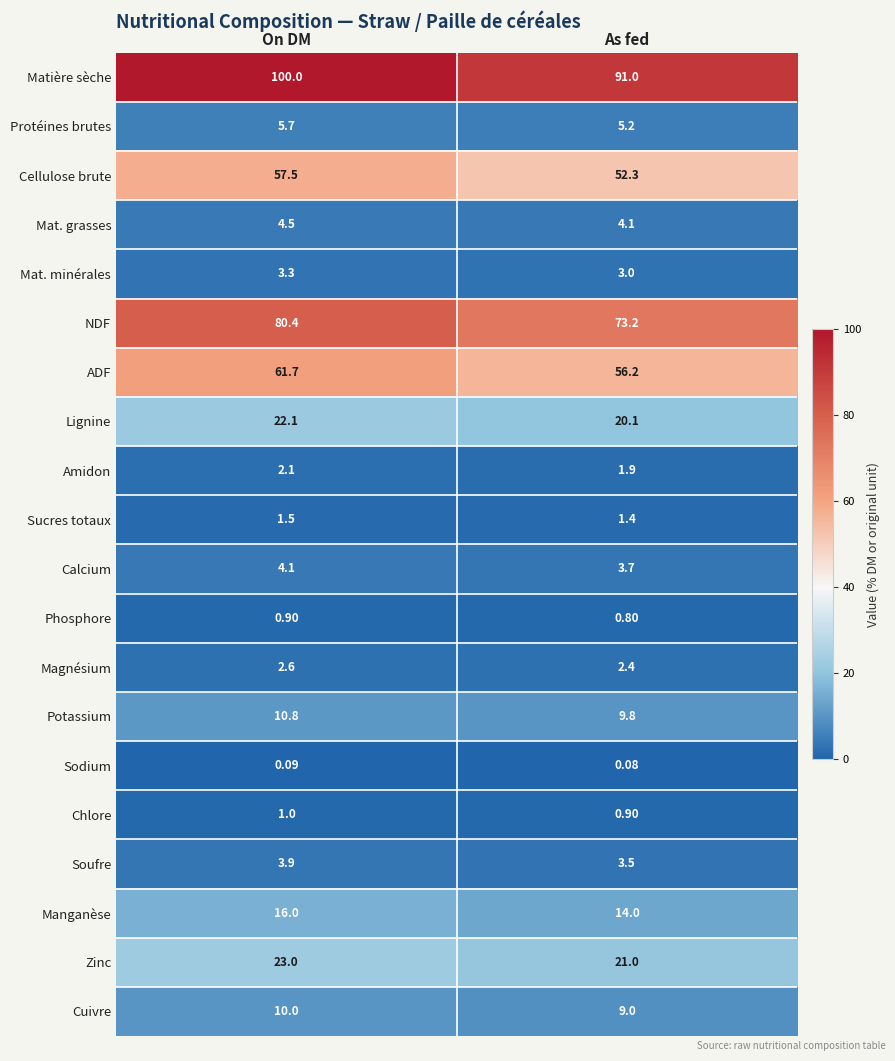

Which series has the largest range (max minus min)?

Matière sèche